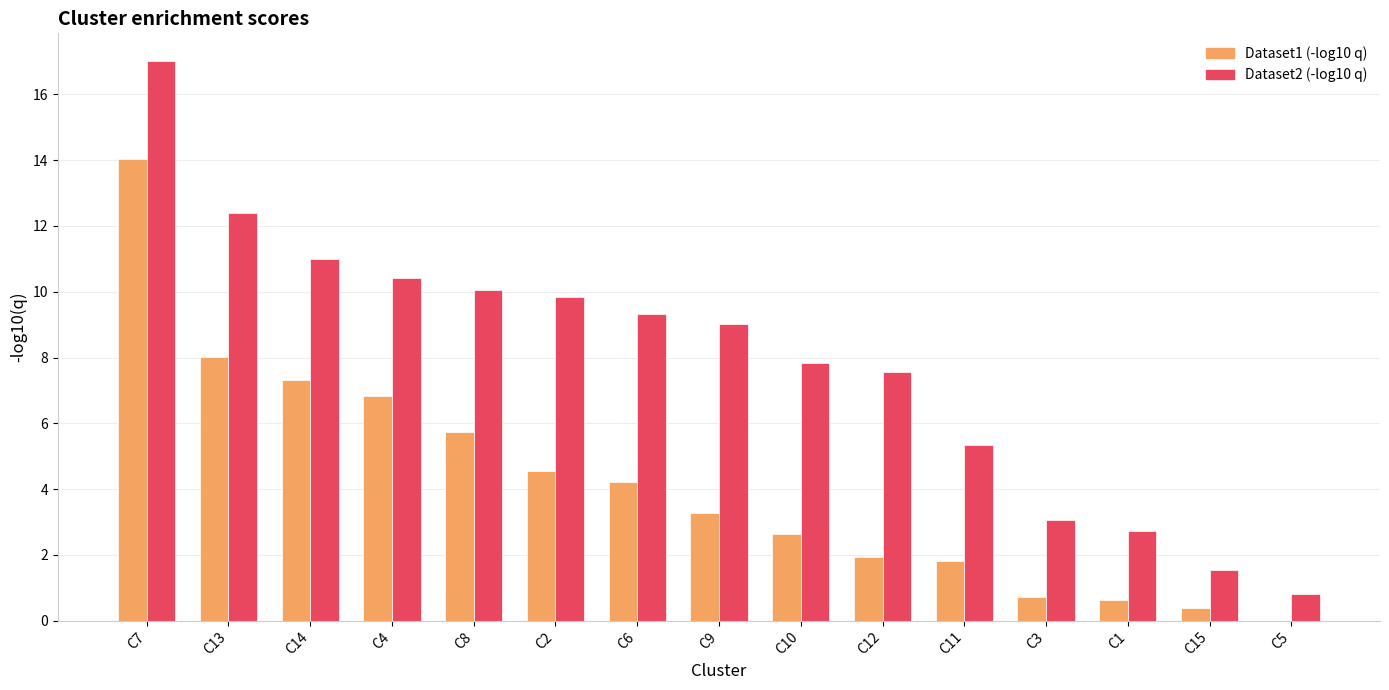

Are the bars horizontal?

No